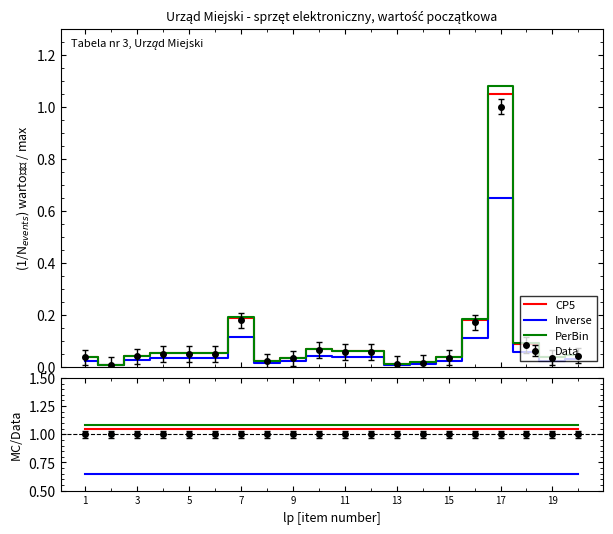

Which category has the lowest value in the PerBin series?

13